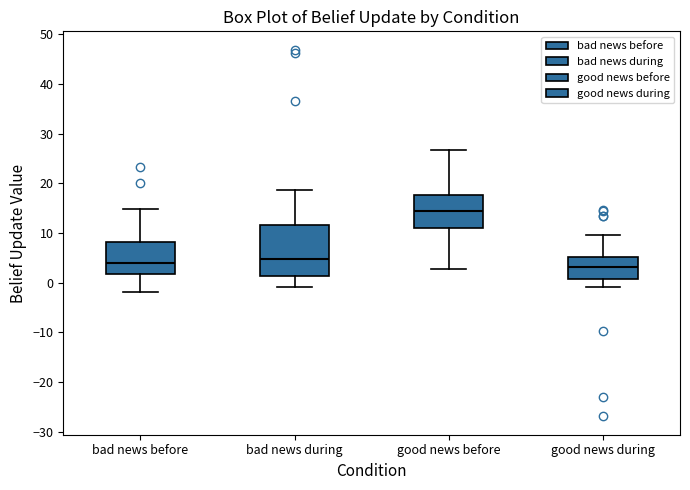

Reading left to right, read every box against the y-axis: the position of its median line, the range the box covers, and the ends of its whiskers. The values are not printed on the chart, so give them approximately, as read against the axis.

bad news before: median 4, box 2 to 8, whiskers -2 to 15
bad news during: median 5, box 1 to 12, whiskers -1 to 19
good news before: median 14, box 11 to 18, whiskers 3 to 27
good news during: median 3, box 1 to 5, whiskers -1 to 10